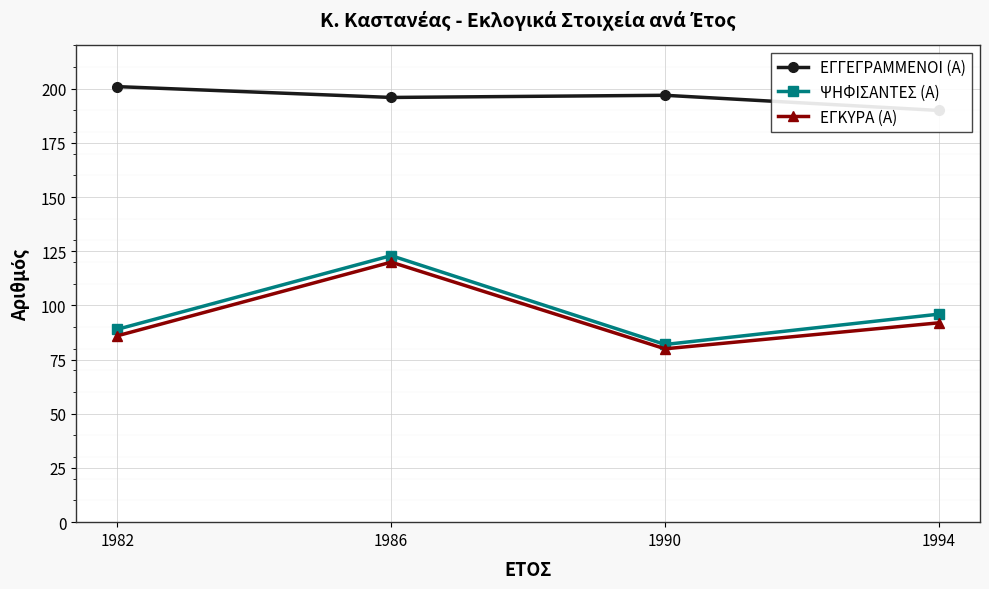

What is the difference between the second highest and second lowest values in the ΕΓΓΕΓΡΑΜΜΕΝΟΙ (Α) series?

1